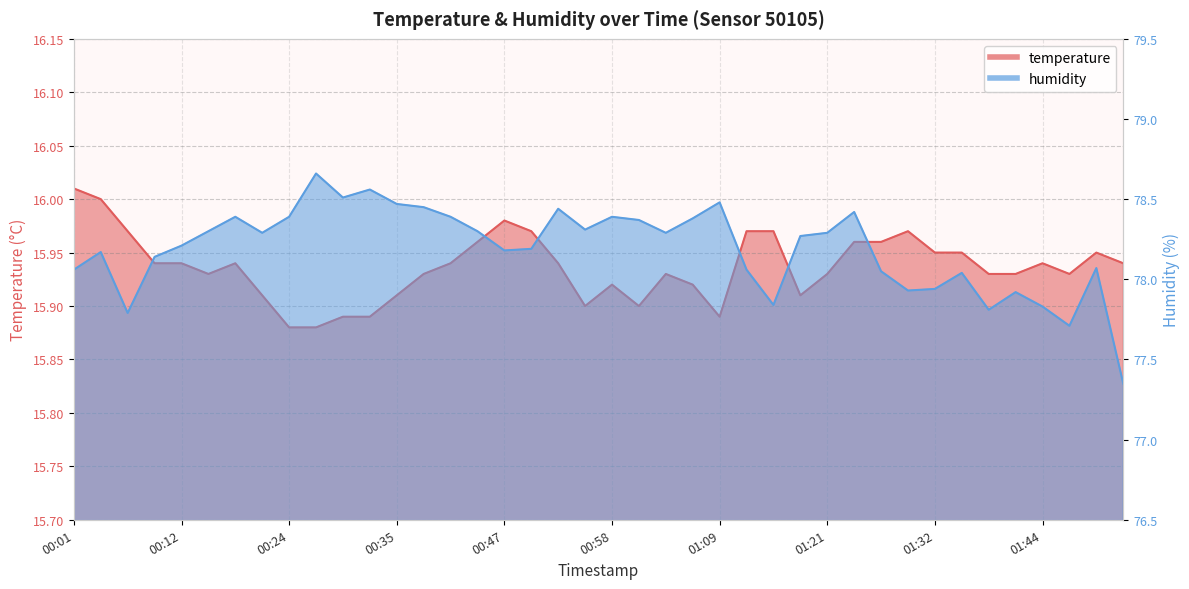

At which label is temperature closest to 15?

00:24